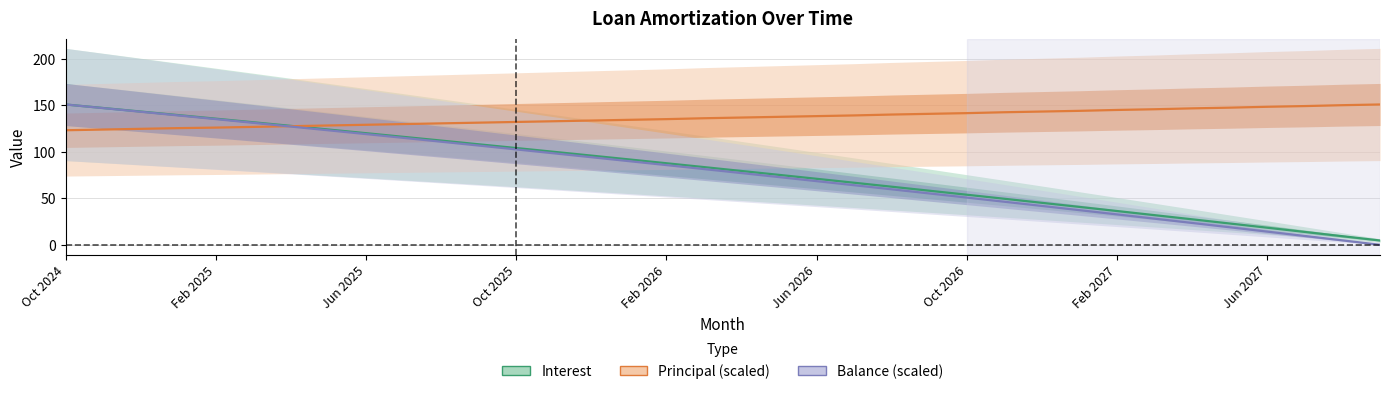

What are all the series names shown in the legend?

Interest, Principal (scaled), Balance (scaled)